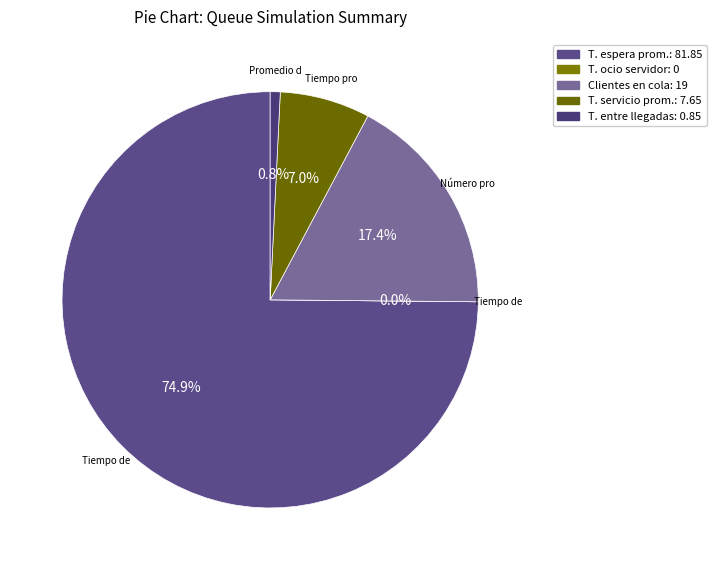

What percentage is the Número promedio de clientes en cola slice, to the nearest percent?

17%